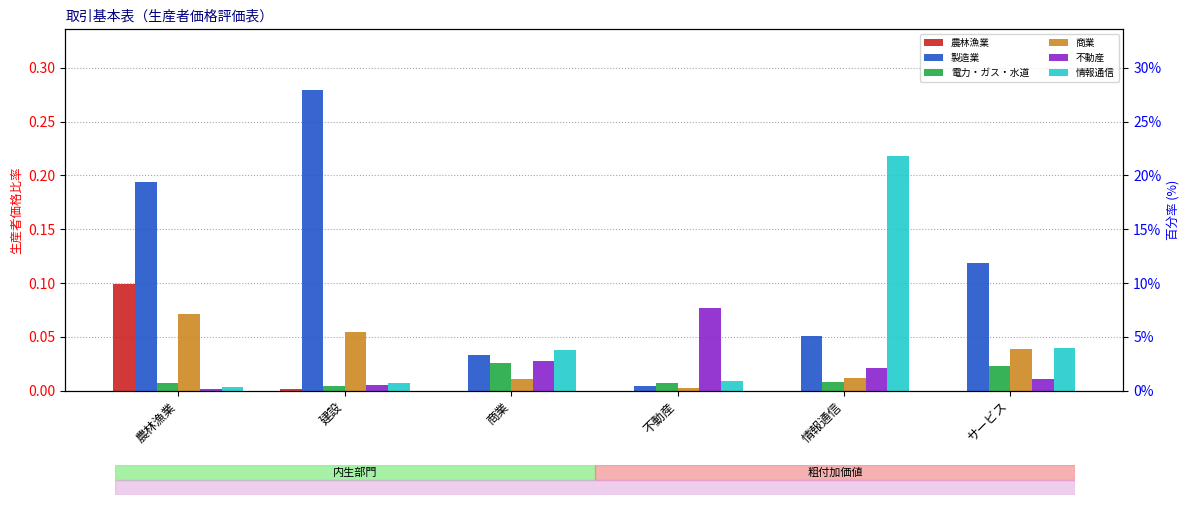

Where is 不動産 nearest to the value 0?

農林漁業